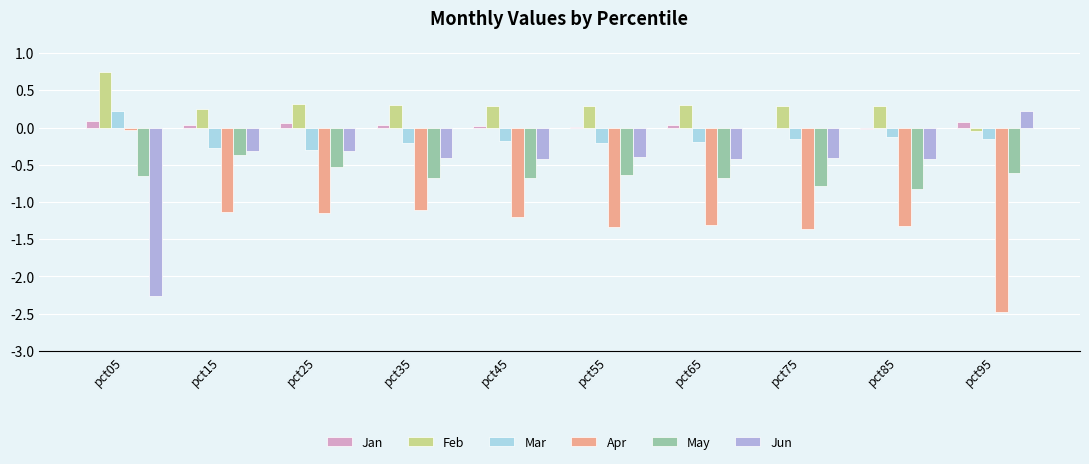

Which series has the largest total across all categories?

Feb